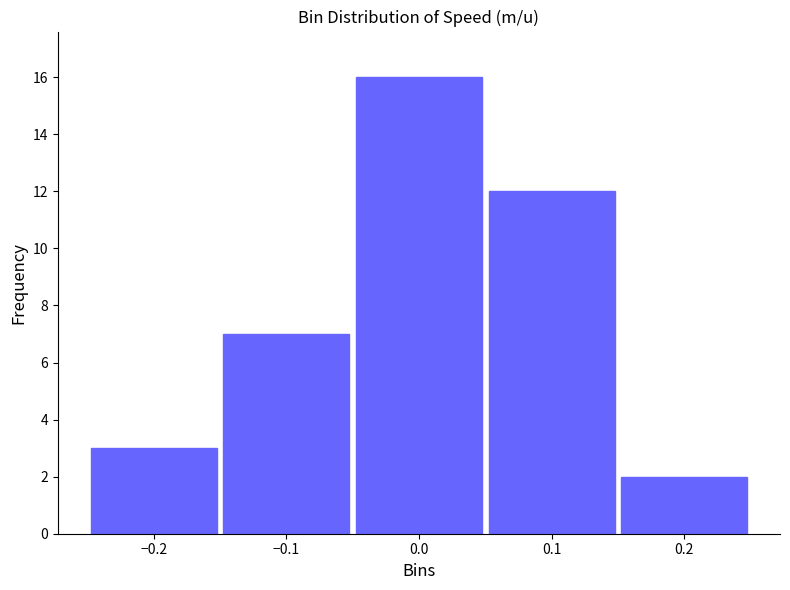

Reading left to right, transcribe all the data shown in this chart.

3	7	16	12	2